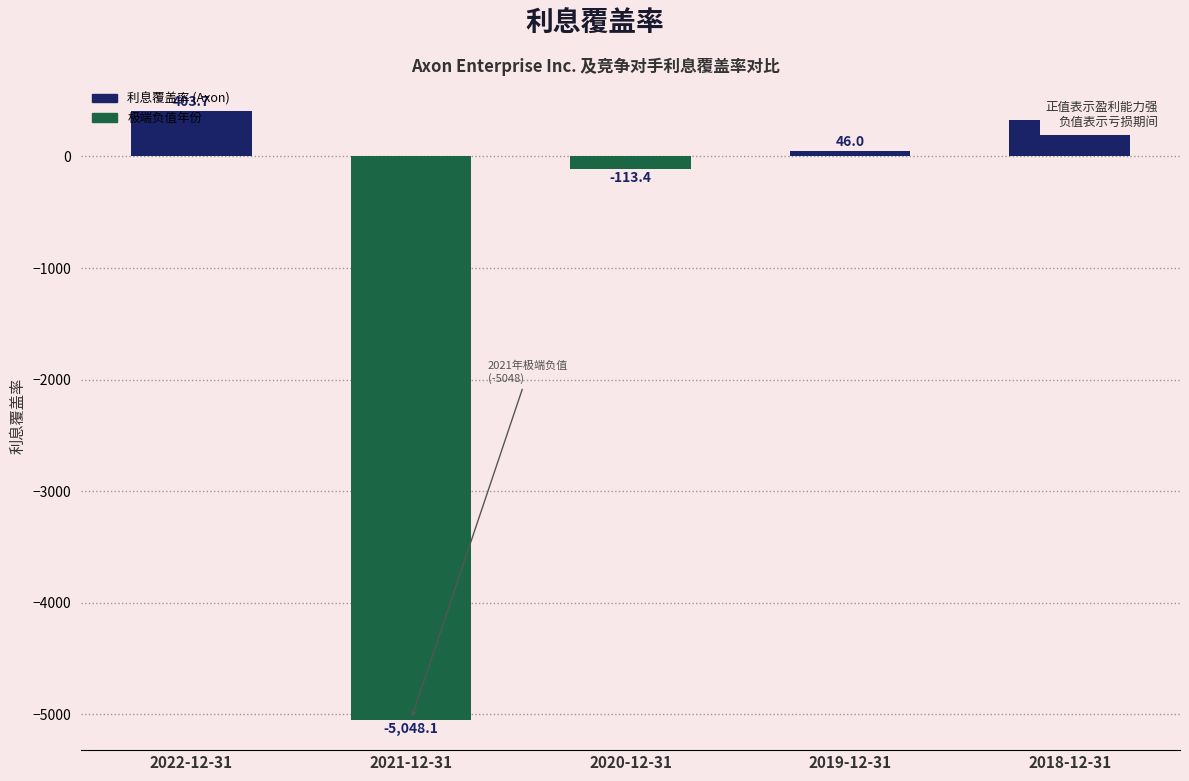

What is the sum of the values at 2022-12-31 and 2019-12-31?

449.7